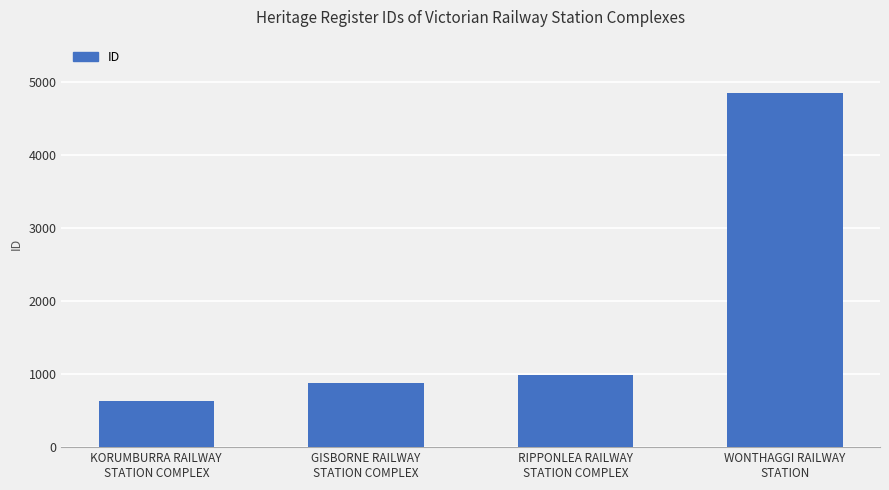

The value at GISBORNE RAILWAY
STATION COMPLEX is 1144. True or false?

False